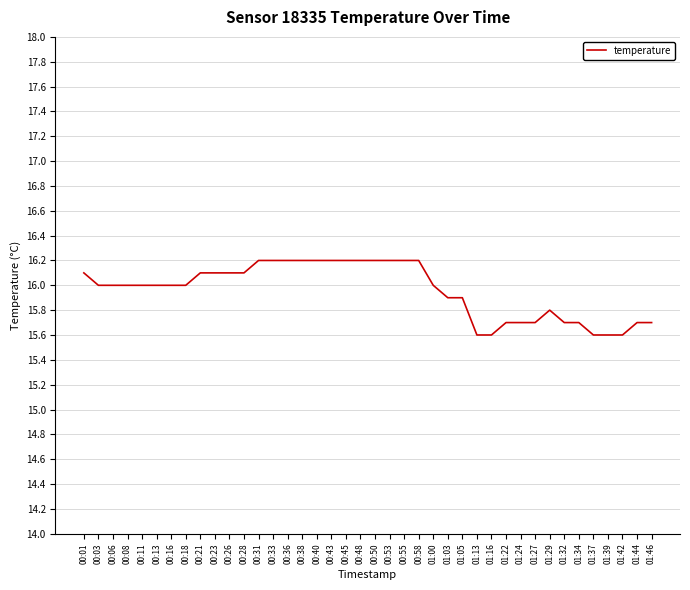

What is the difference between the maximum and minimum values?

0.6